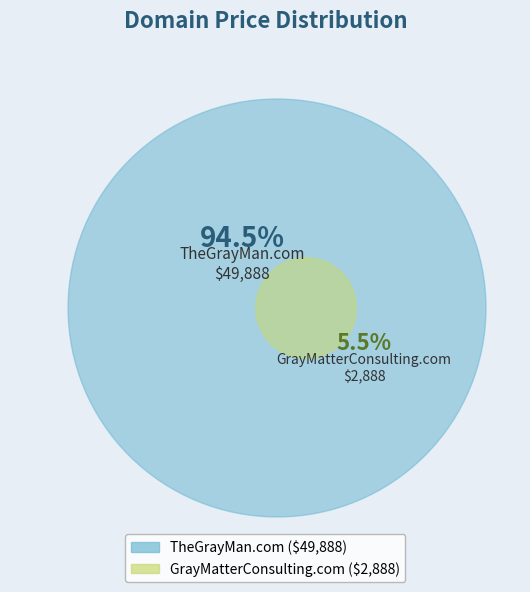

Rank the categories by value from lowest to highest.

GrayMatterConsulting.com, TheGrayMan.com